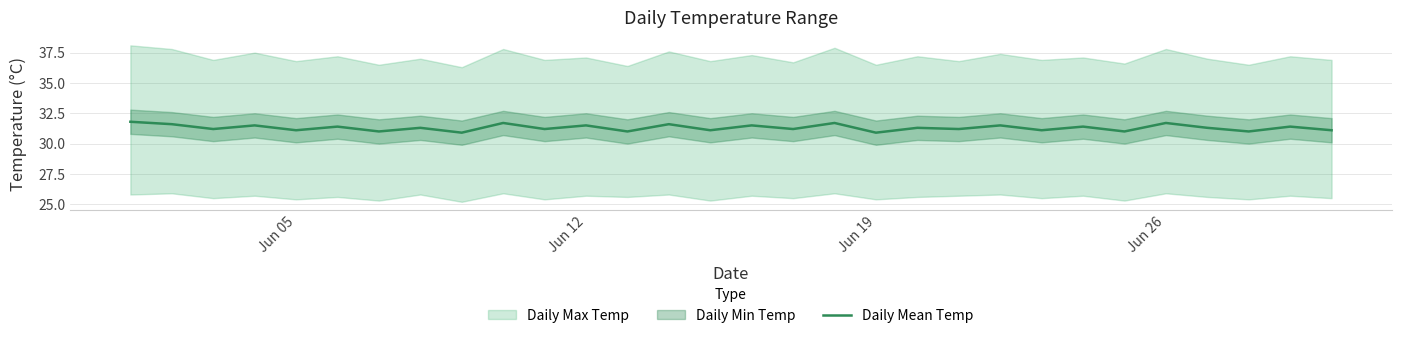

What is the value of the 7th point from the left?

31.0